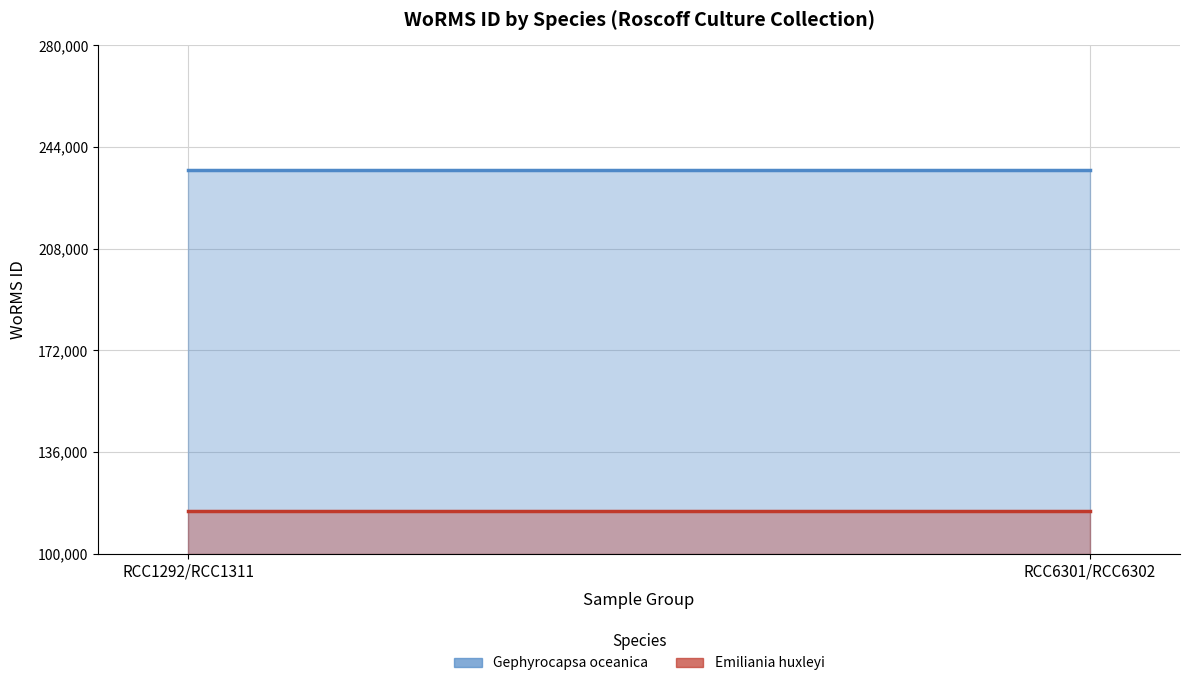

At which category is the sum across all series the highest?

RCC1292/RCC1311